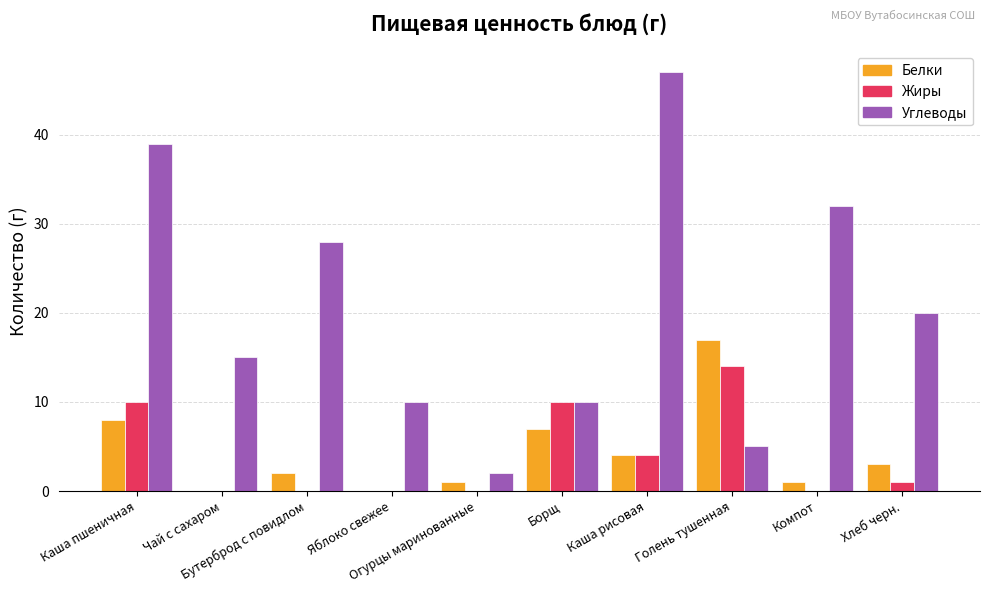

At which label does Жиры first exceed 1?

Каша пшеничная